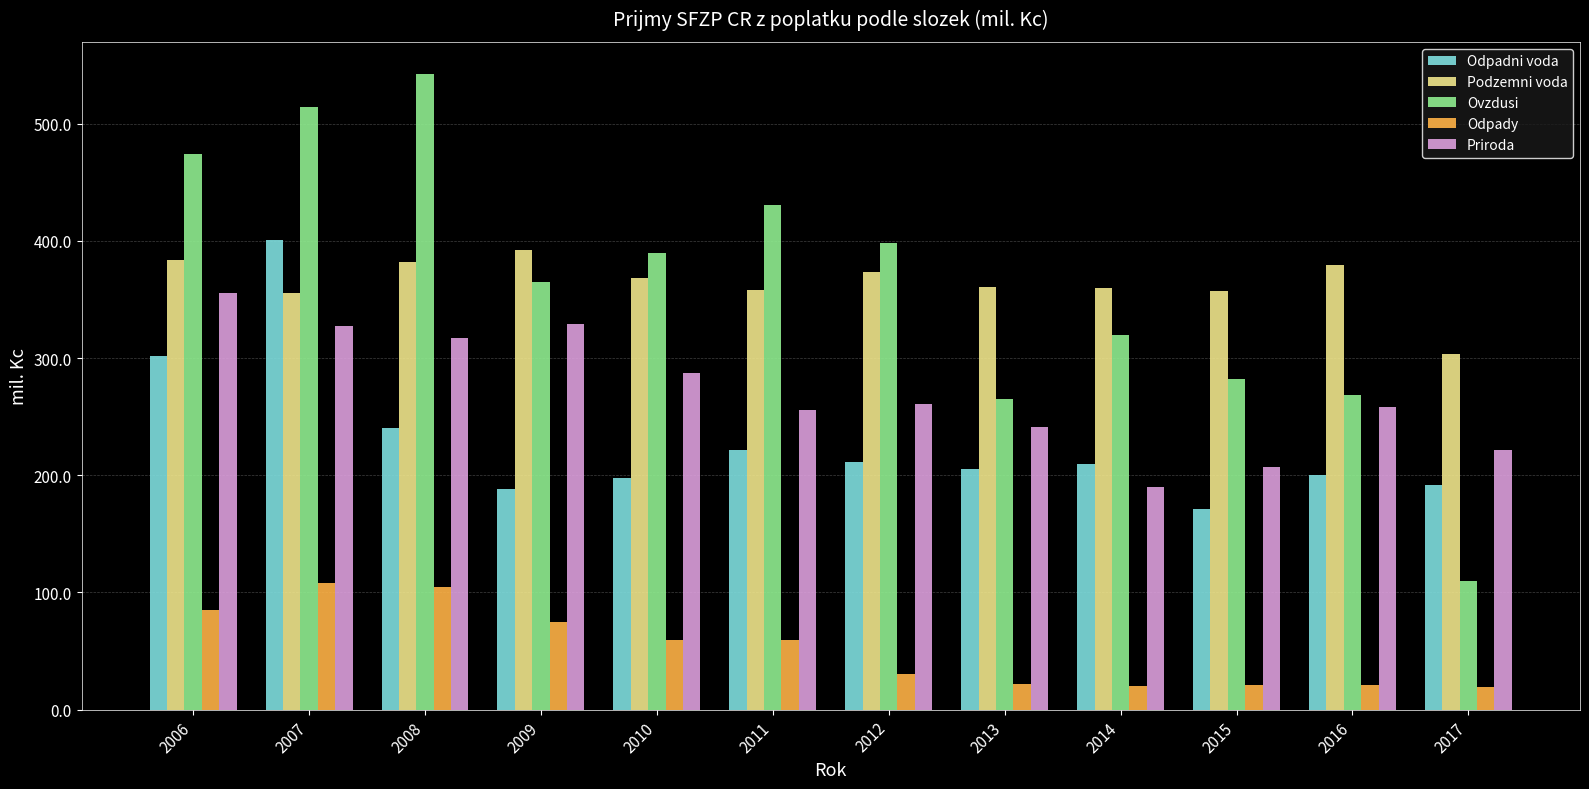

What is the value of the Odpady bar at the 4th from the left?

74.5